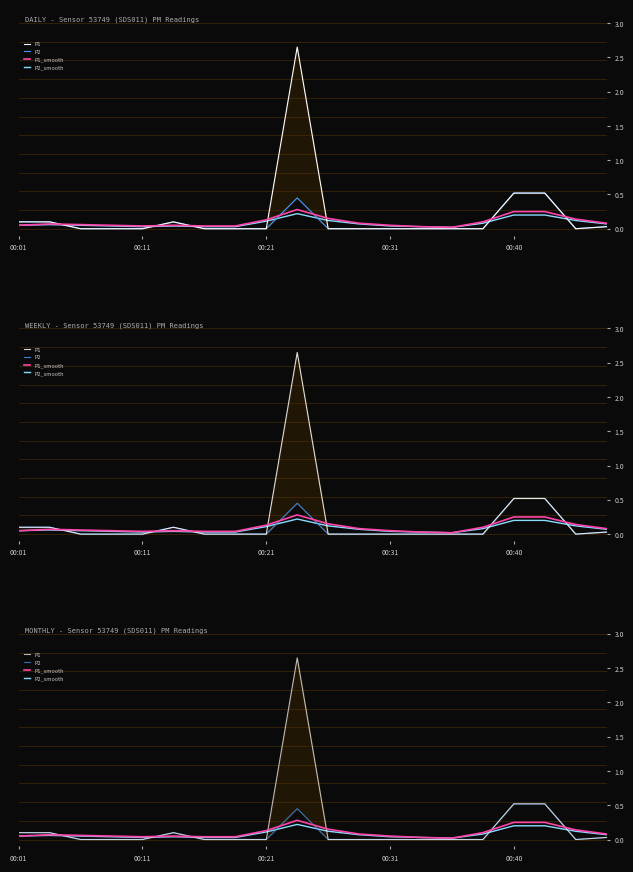

Where is the first local maximum for P1?

5